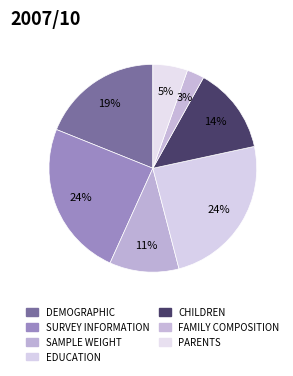

Rank the categories by value from highest to lowest.

SURVEY INFORMATION, EDUCATION, DEMOGRAPHIC, CHILDREN, SAMPLE WEIGHT, PARENTS, FAMILY COMPOSITION